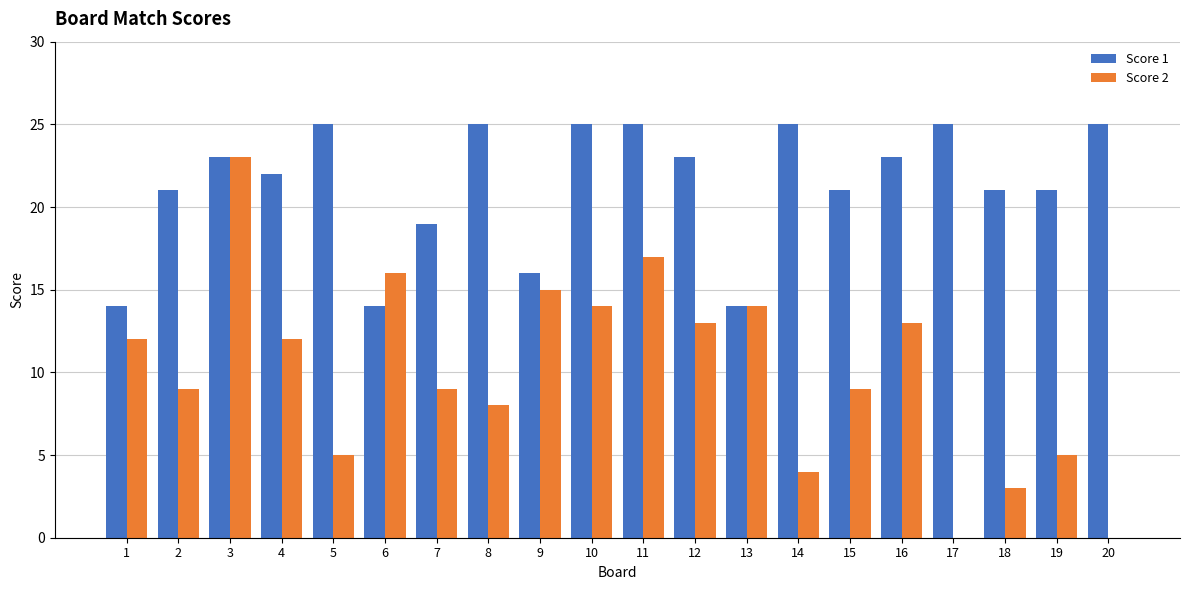

Which series has the largest total across all categories?

Score 1